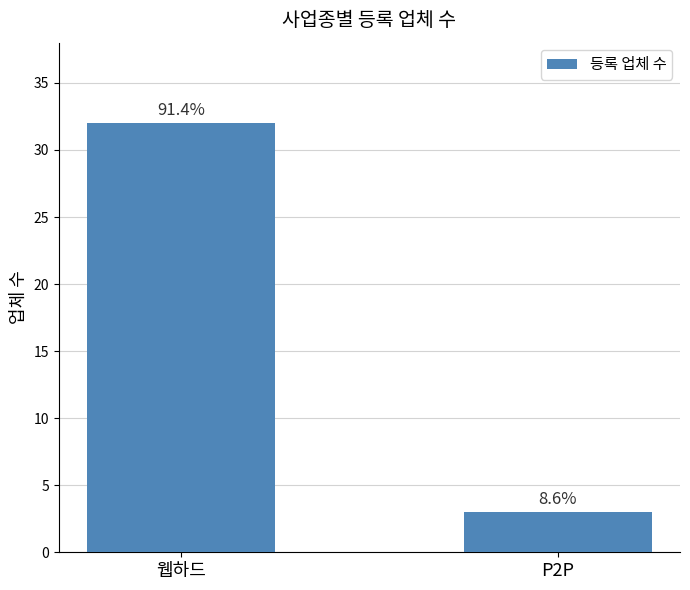

What is the difference between the values at P2P and 웹하드?

29